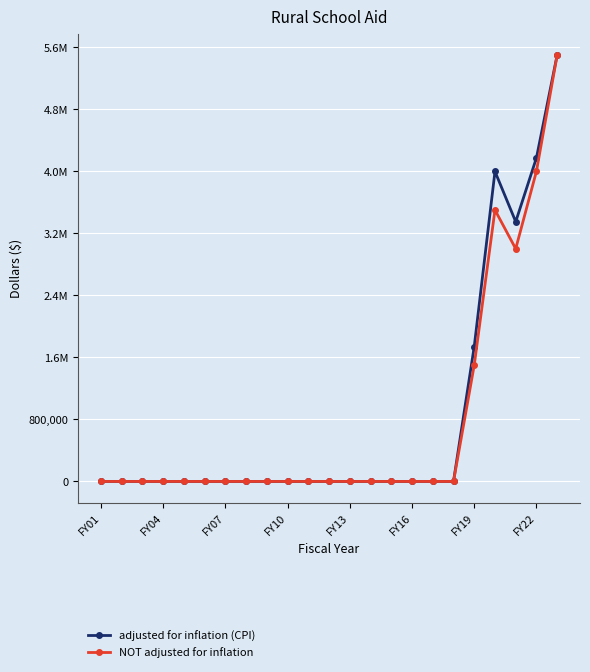

What is the average value of the adjusted for inflation (CPI) series?

815604